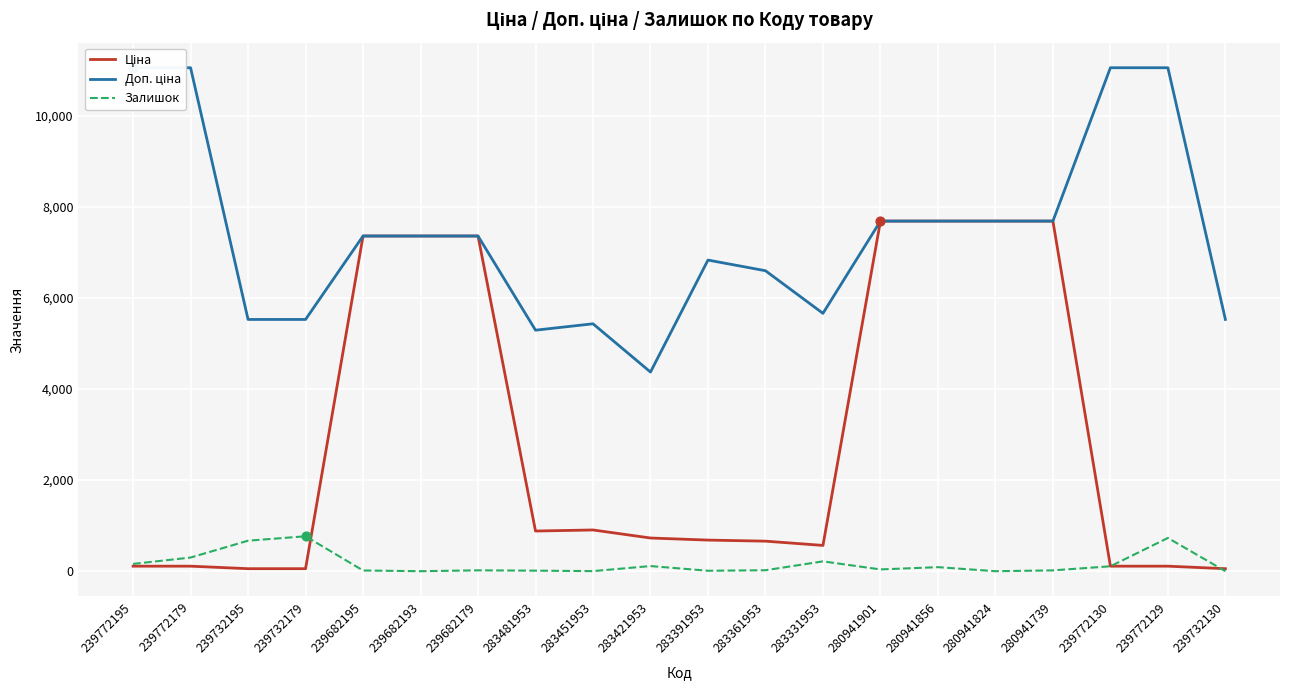

At how many categories does at least one series exceed 10213?

4